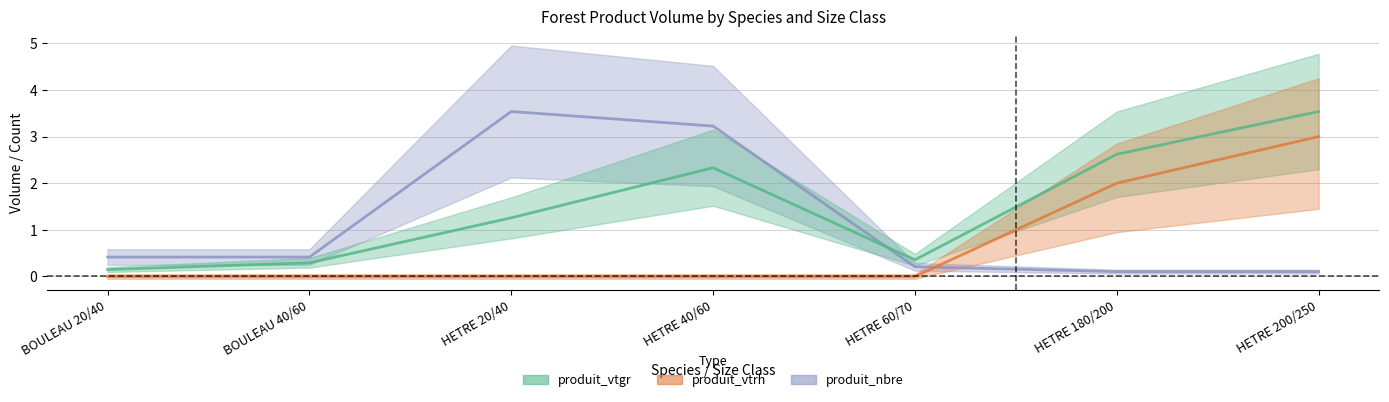

True or false: produit_vtrh and produit_vtgr intersect in this chart.

False